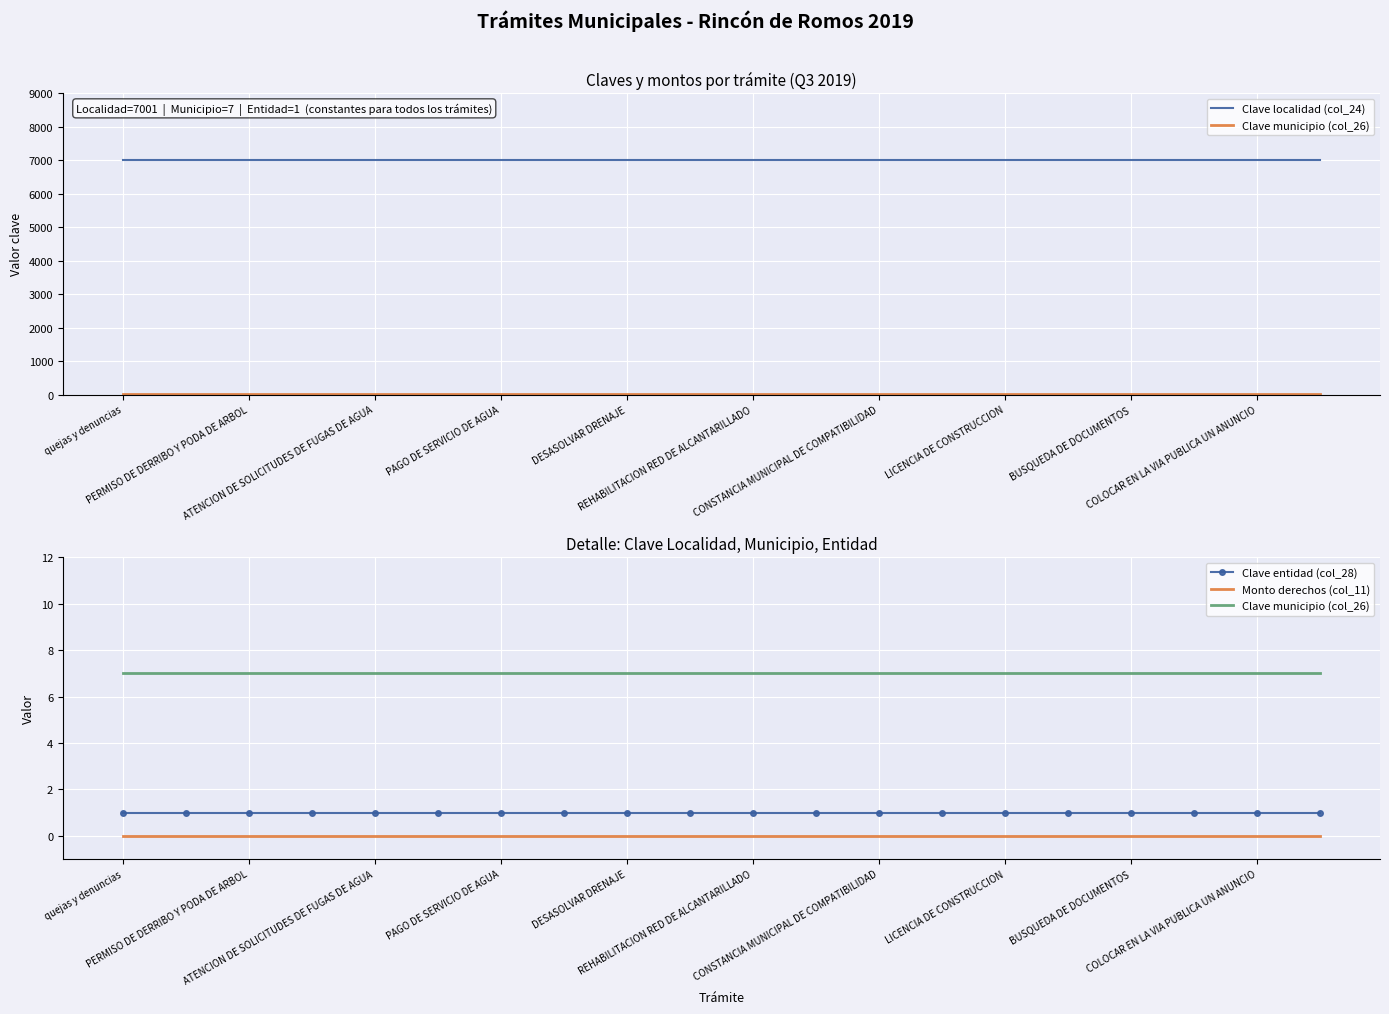

What are all the series names shown in the legend?

Clave localidad (col_24), Clave municipio (col_26), Clave entidad (col_28), Monto derechos (col_11)